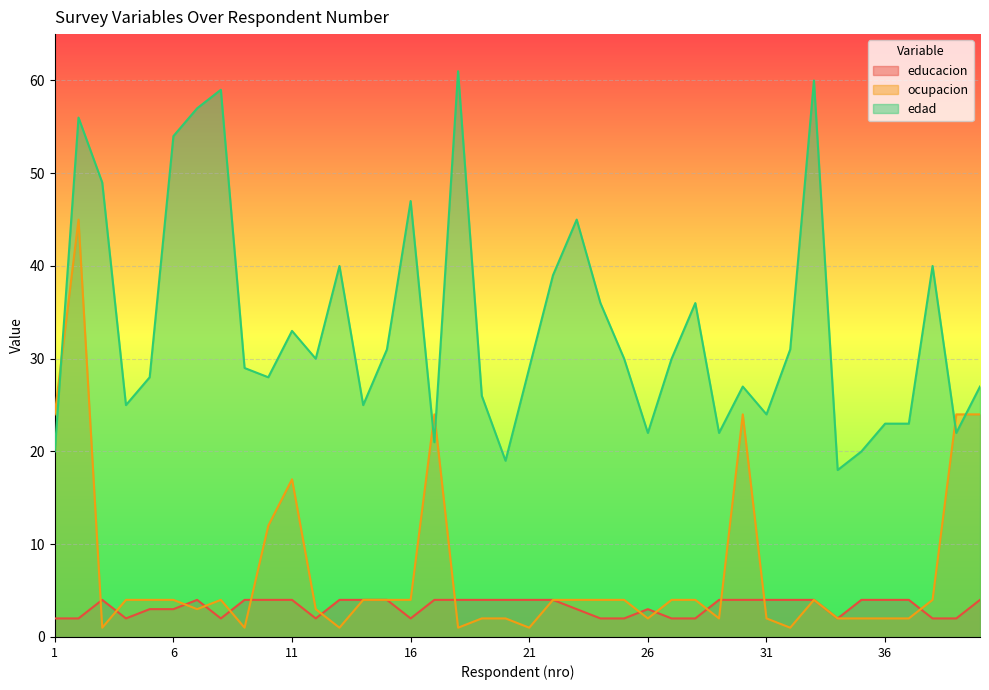

True or false: edad and educacion cross at least once.

False